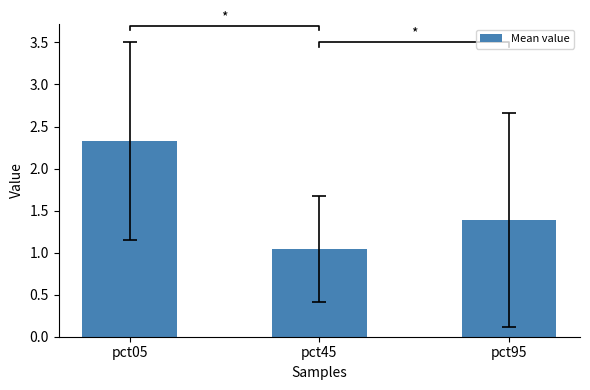

What is the sum of all values?

4.7